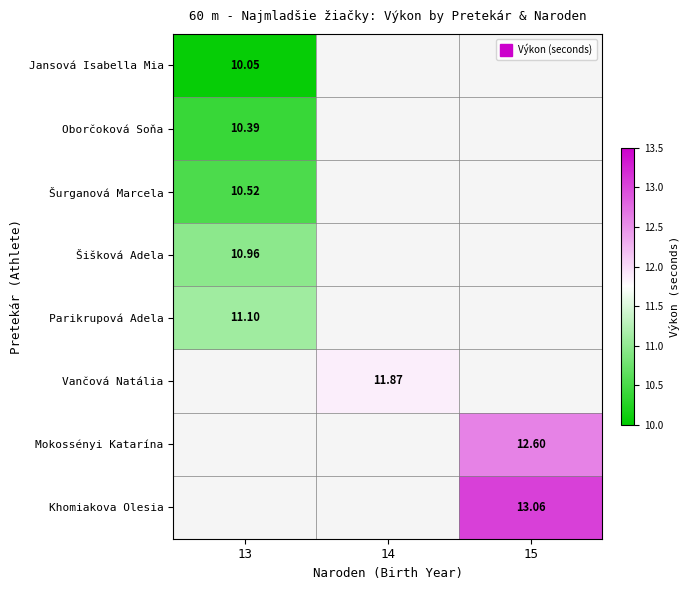

Is the value of Šurganová Marcela at 14 greater than the value of Vančová Natália at 13?

No